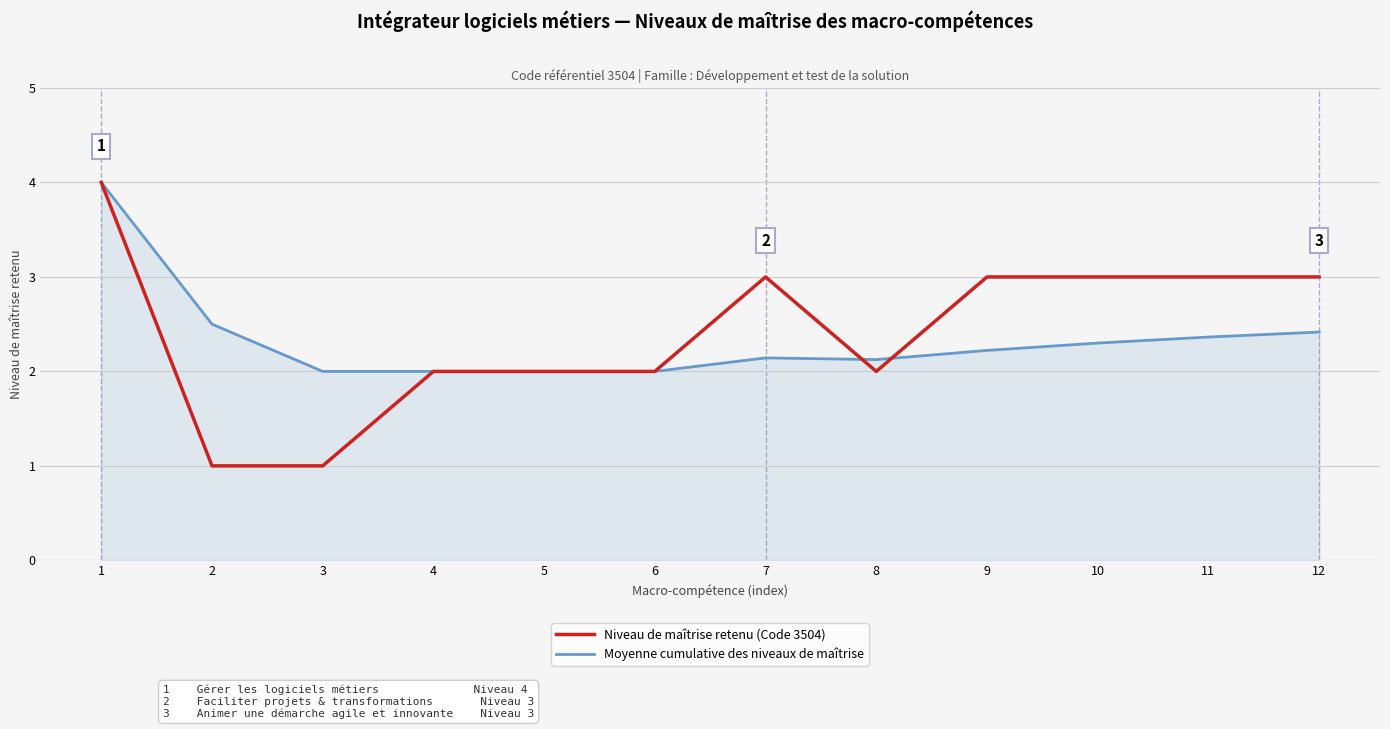

What is the maximum value for Moyenne cumulative des niveaux de maîtrise?

4.0